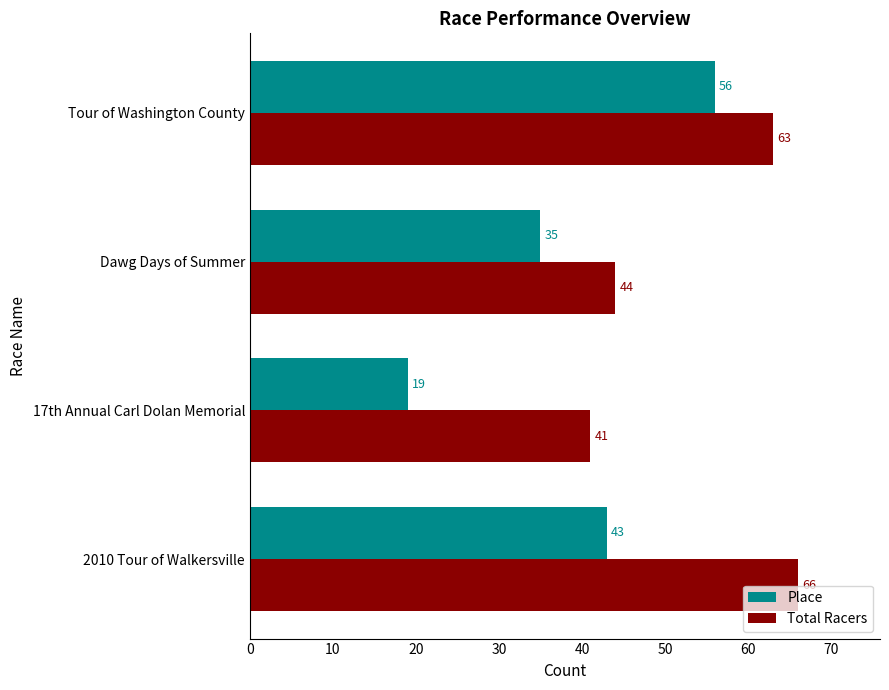

What are all the series names shown in the legend?

Place, Total Racers